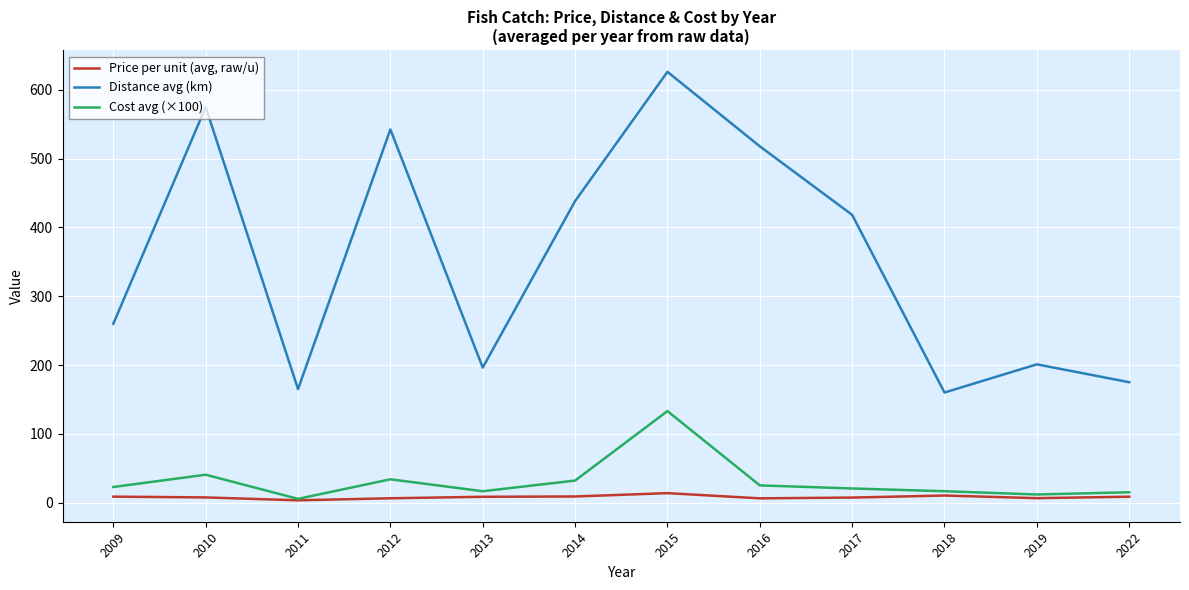

True or false: Distance avg (km) has more than 0 points higher than both neighbors.

True